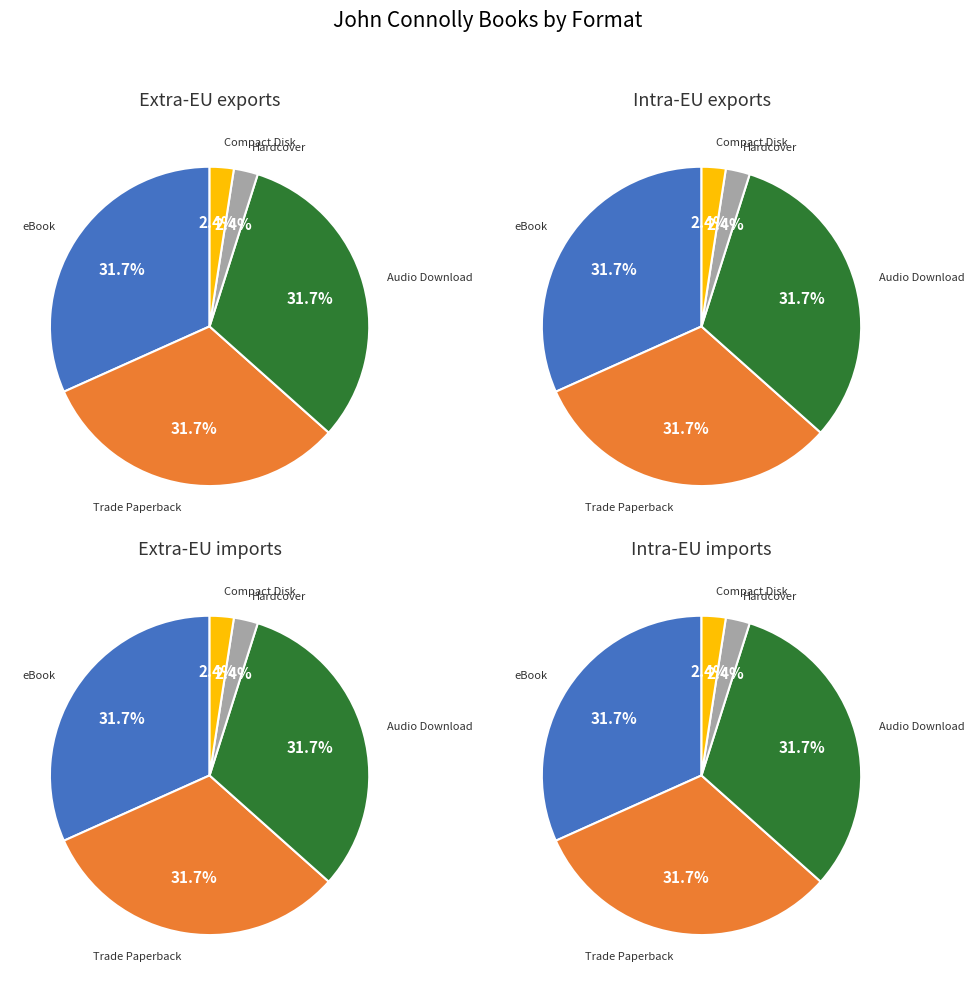

What percentage do Trade Paperback and Compact Disk together represent?

34.1%